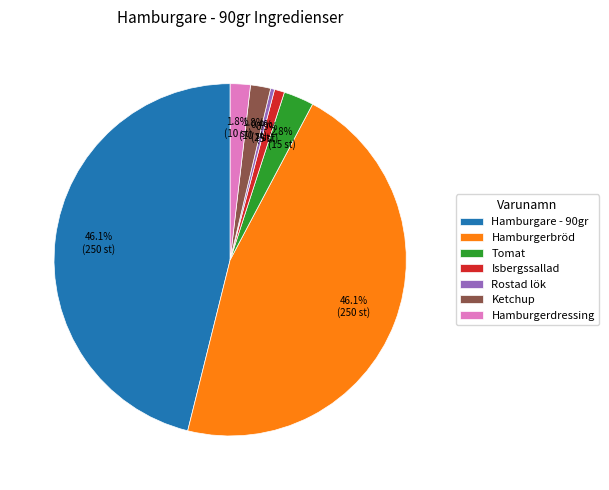

How many segments does this pie chart have?

7